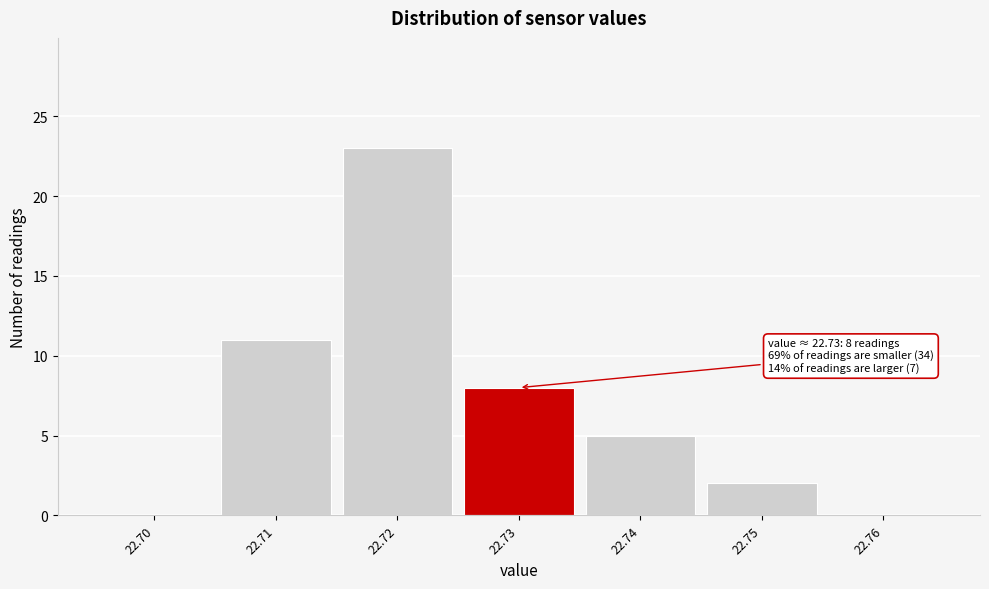

Which range on the x-axis has the tallest bar?

22.715 to 22.725